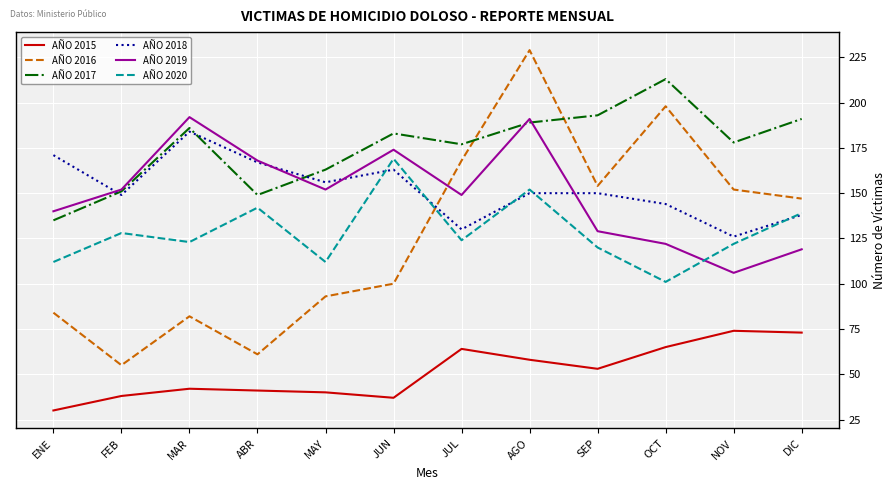

What is the sum of all AÑO 2019 values?

1794